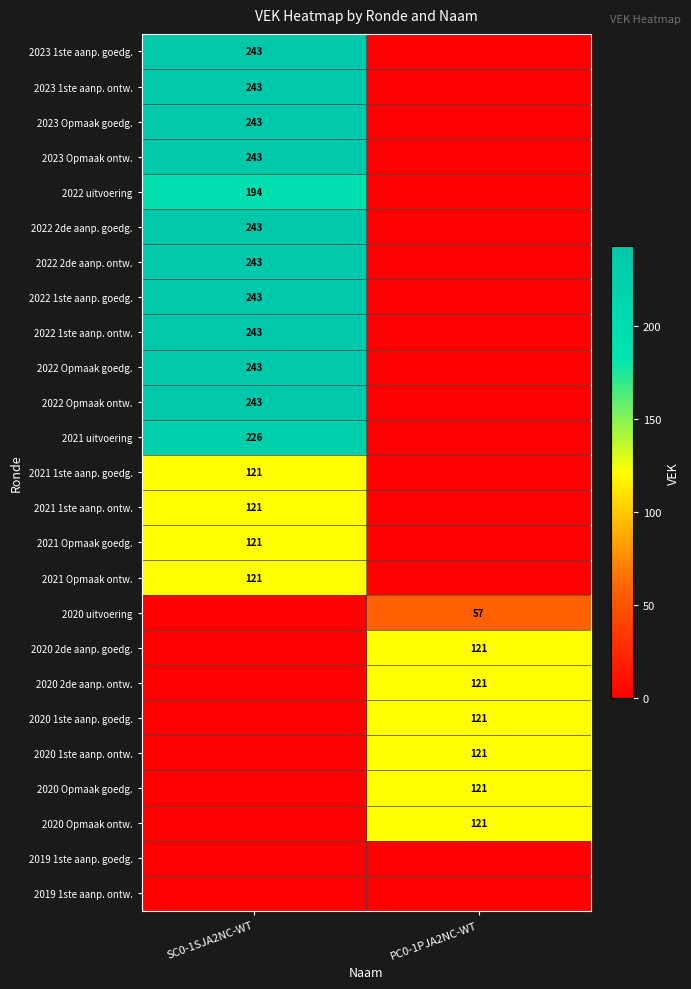

The 2022 2de aanp. ontw. series shows 322 at SC0-1SJA2NC-WT. True or false?

False